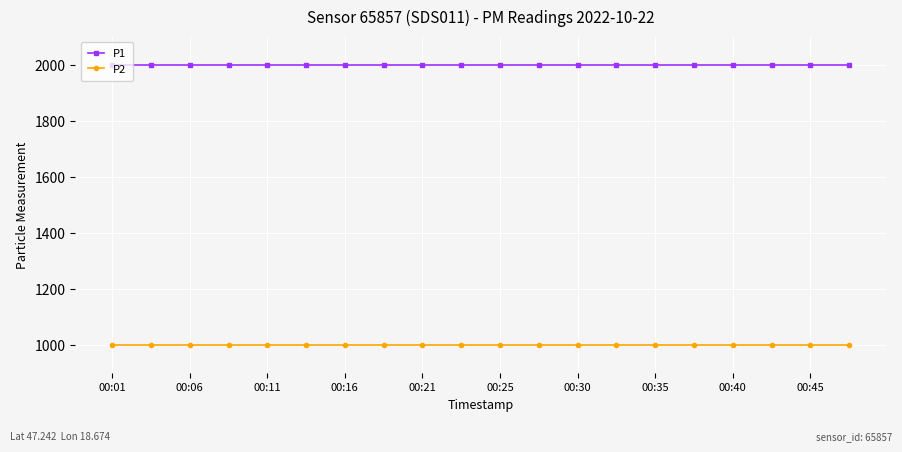

Does the chart display data point markers on the line(s)?

Yes